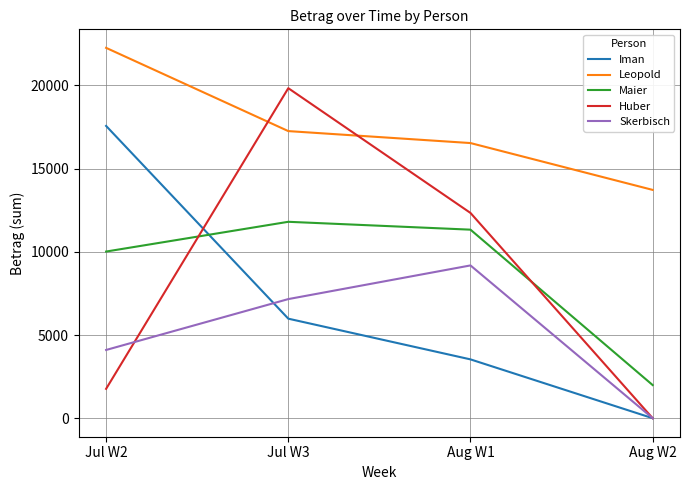

What position from the right is Jul W3?

3